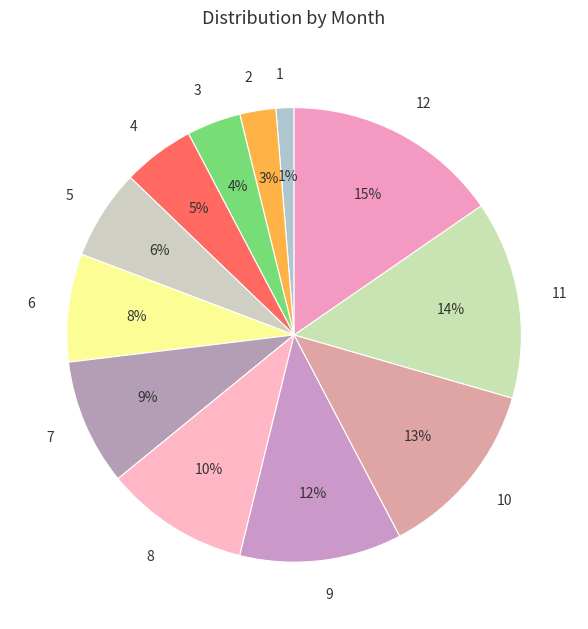

The 1 slice represents 1% of the pie. True or false?

True